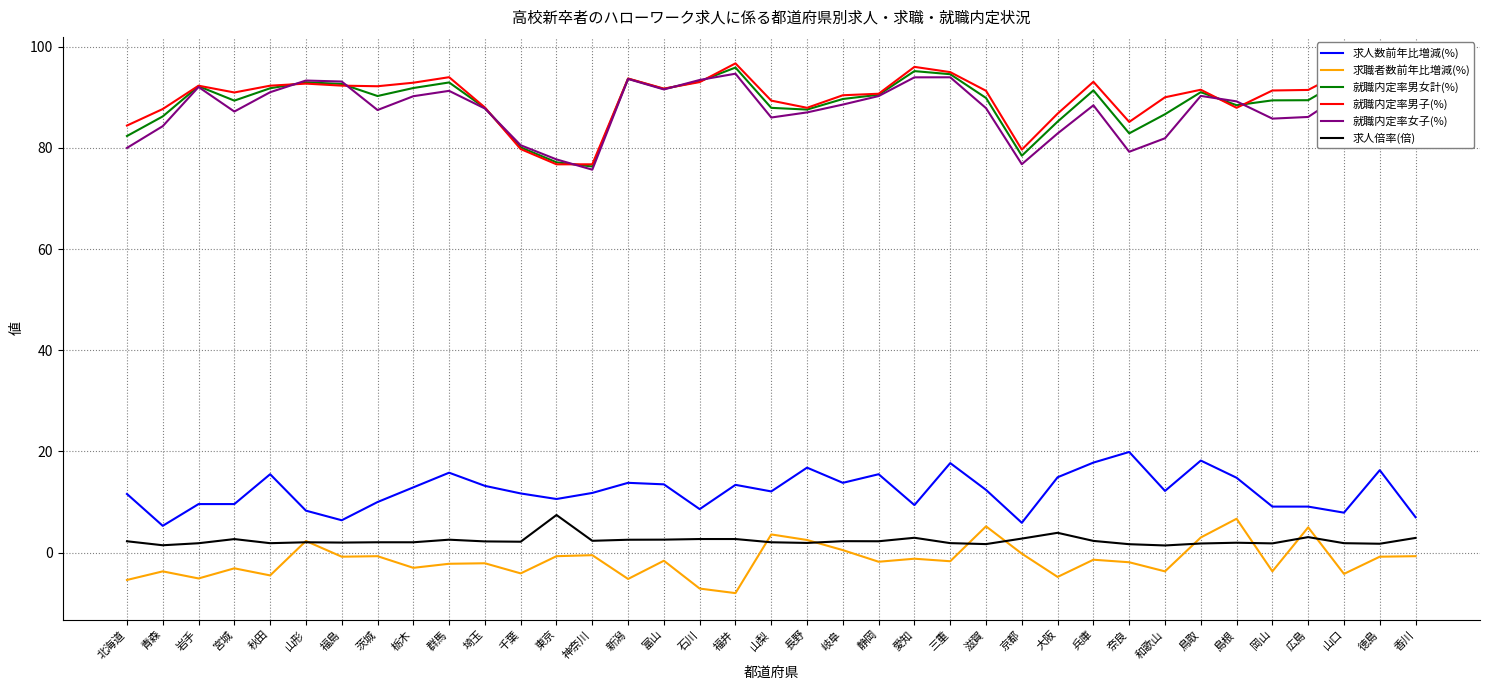

What is the difference between the highest and lowest values at 栃木?

95.9